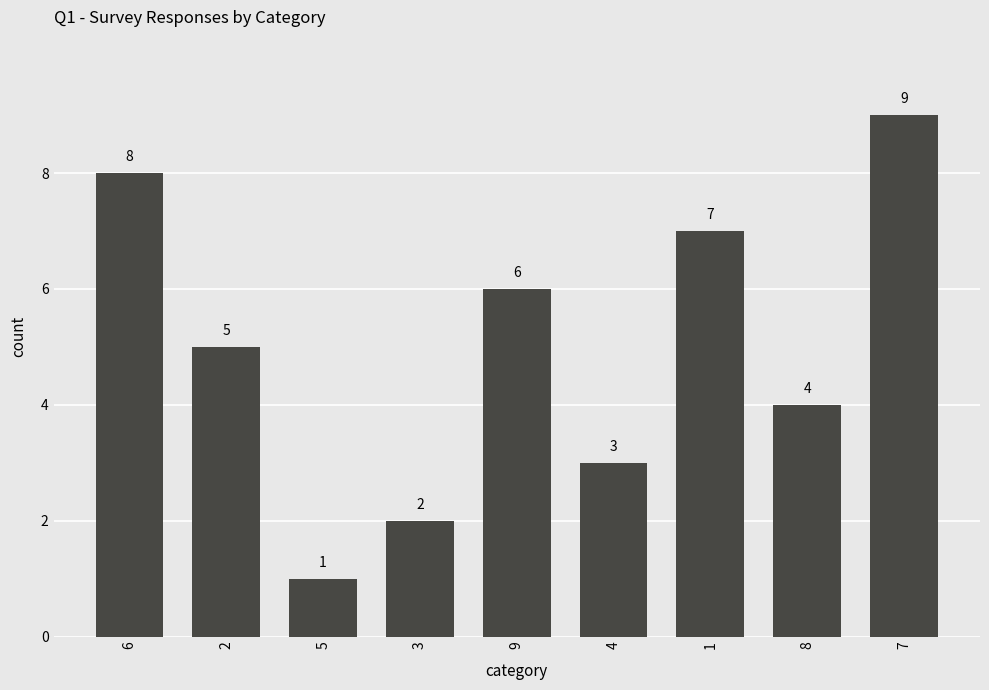

Where does the data first go above 5?

6